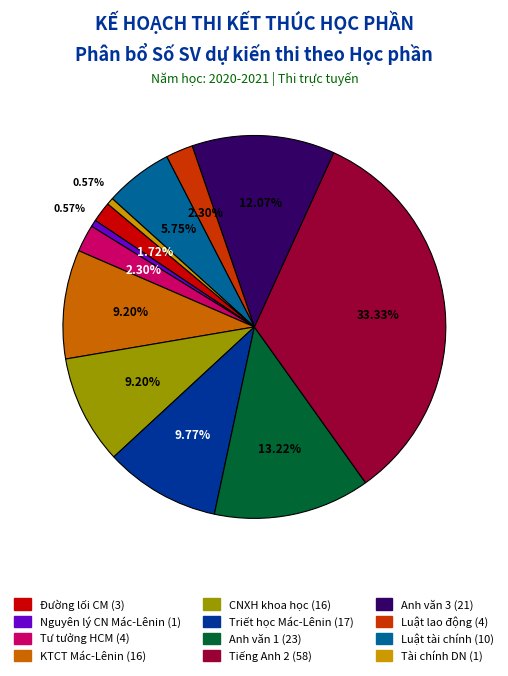

Is there a majority slice in this chart?

No